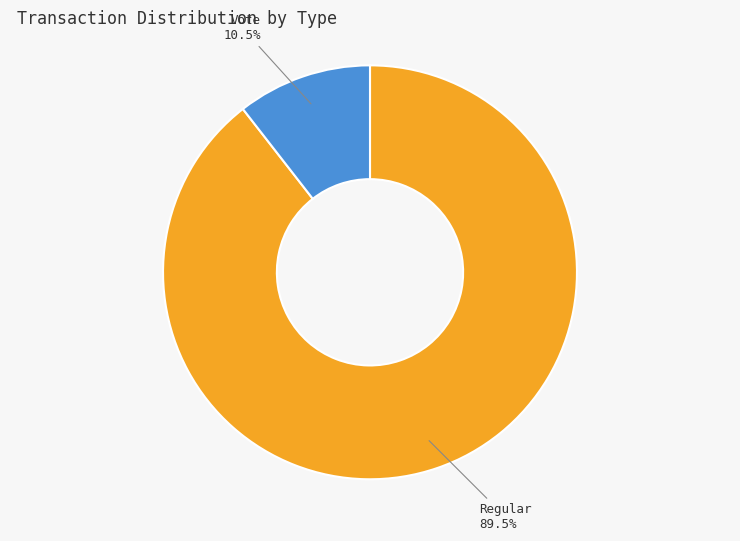

Does any single category account for the majority?

Yes